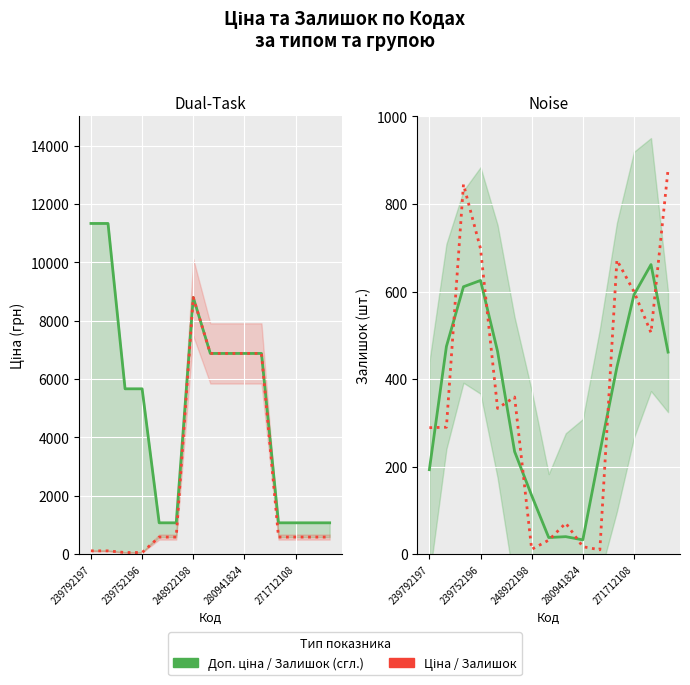

The value of Ціна at 239752196 is 56.7. True or false?

True